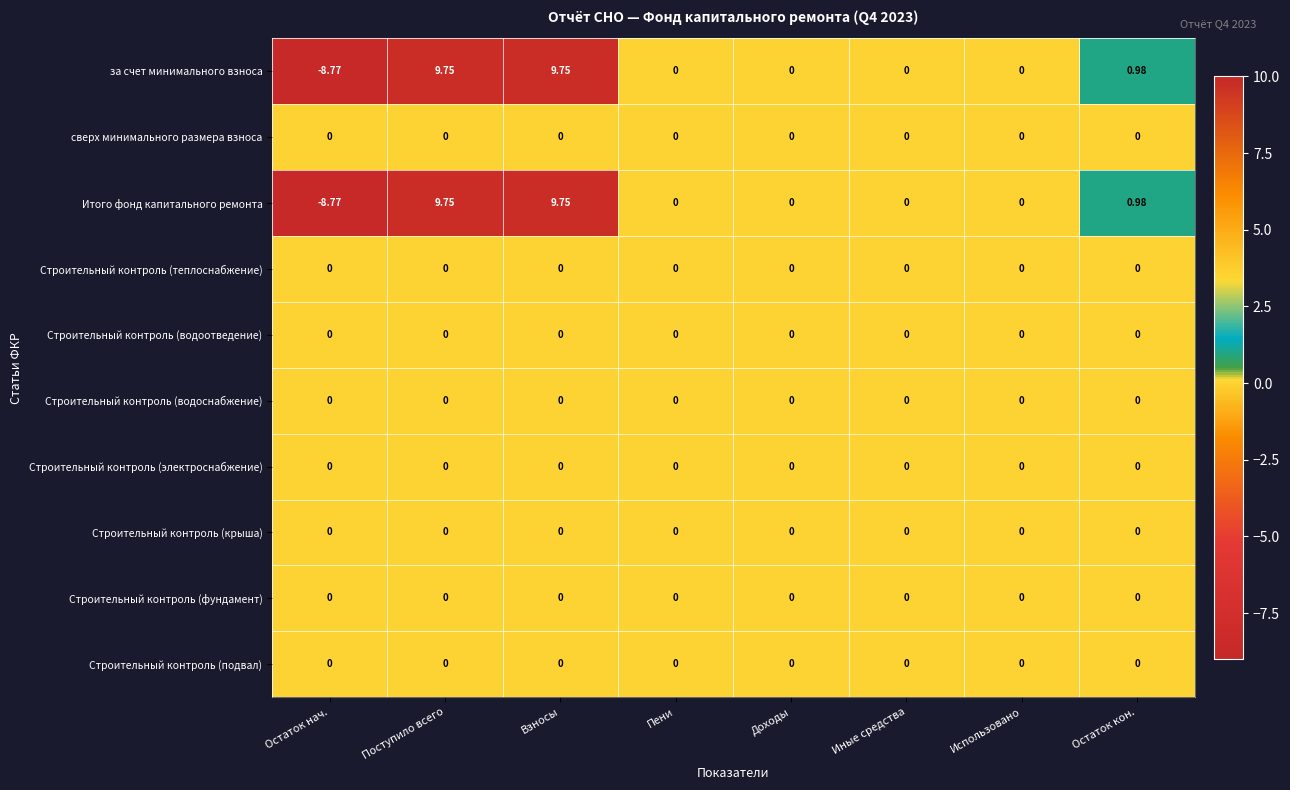

Which label corresponds to the smallest value in the chart?

Остаток нач.